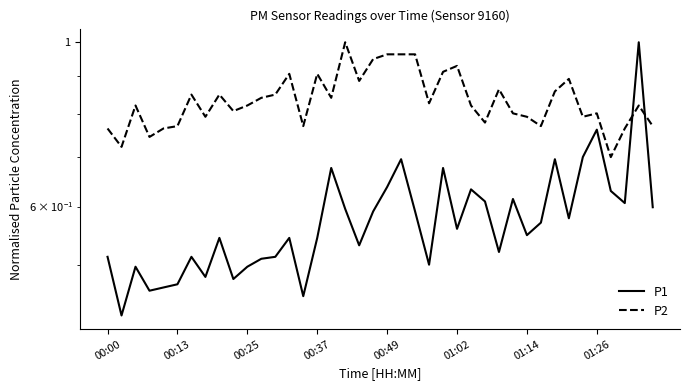

What is the difference between the maximum and minimum values in the P1 series?

0.6